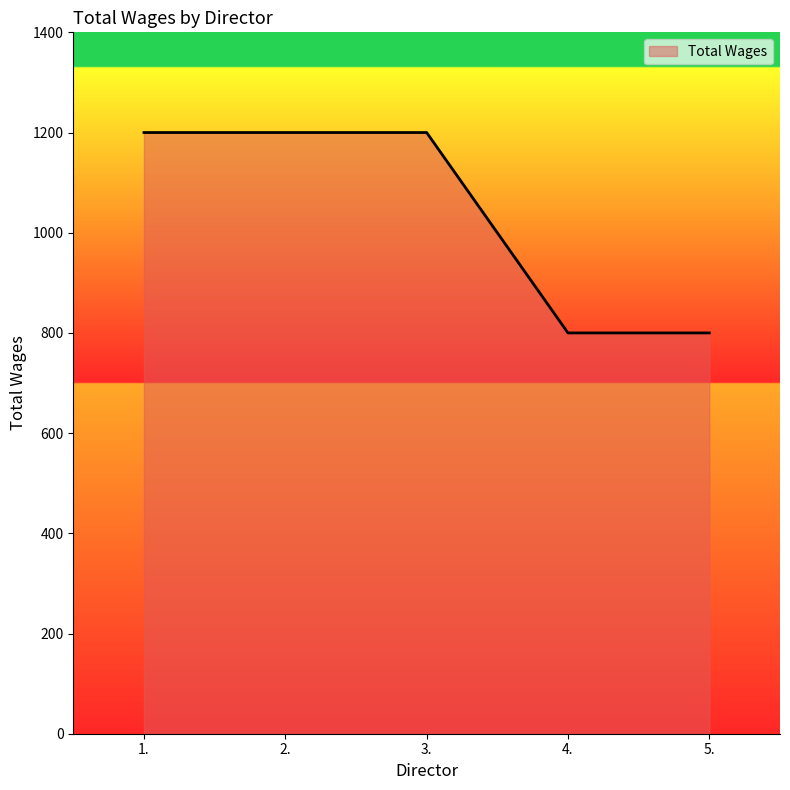

What is the difference between the maximum and minimum values?

400